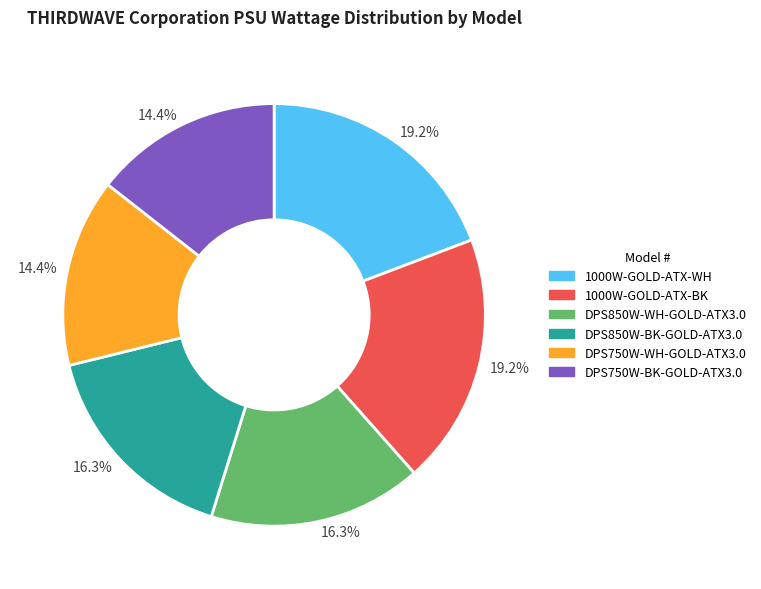

Is there a majority slice in this chart?

No